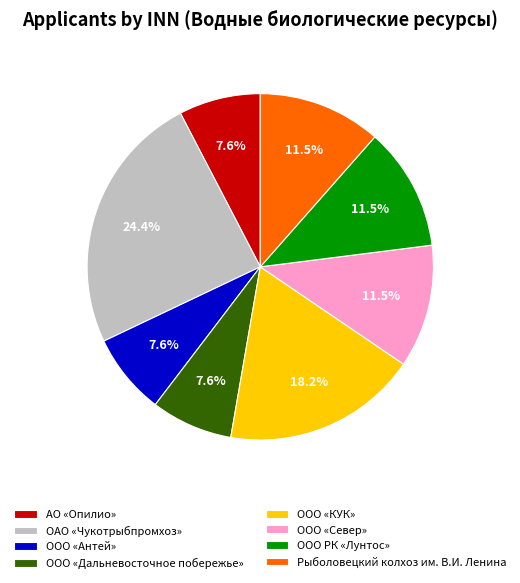

Which has a higher value, ООО «Дальневосточное побережье» or Рыболовецкий колхоз им. В.И. Ленина?

Рыболовецкий колхоз им. В.И. Ленина